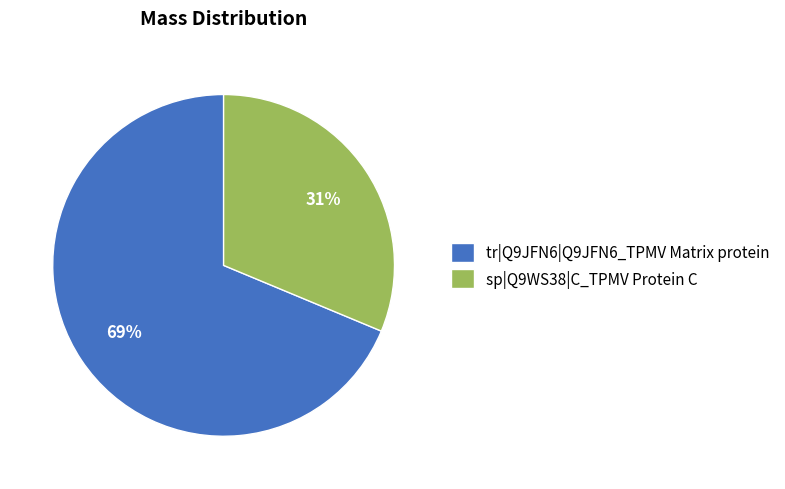

Count the number of slices in the pie.

2